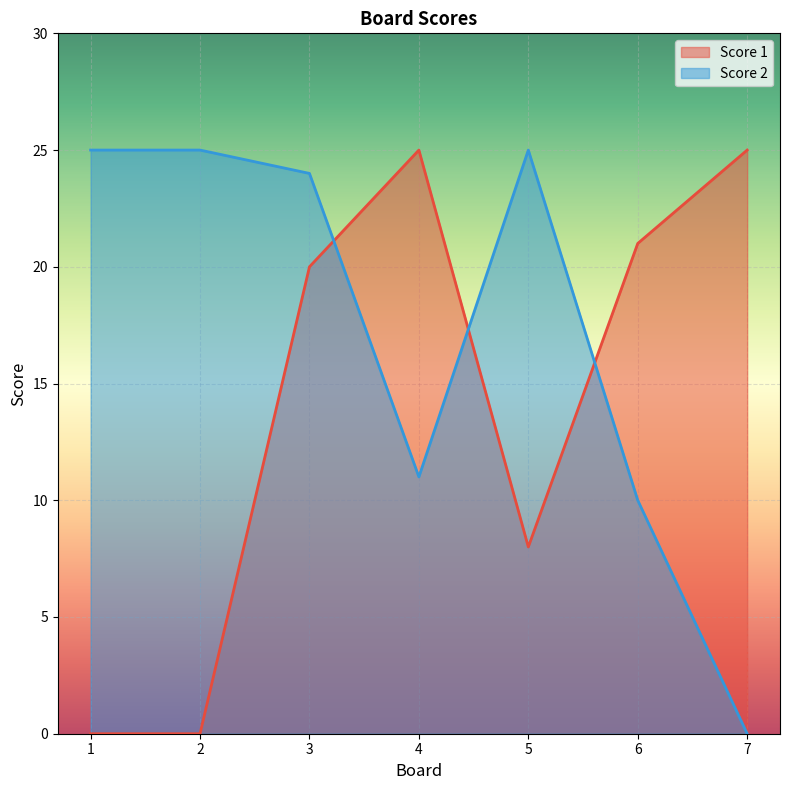

At which category does Score 1 reach its first local valley?

5